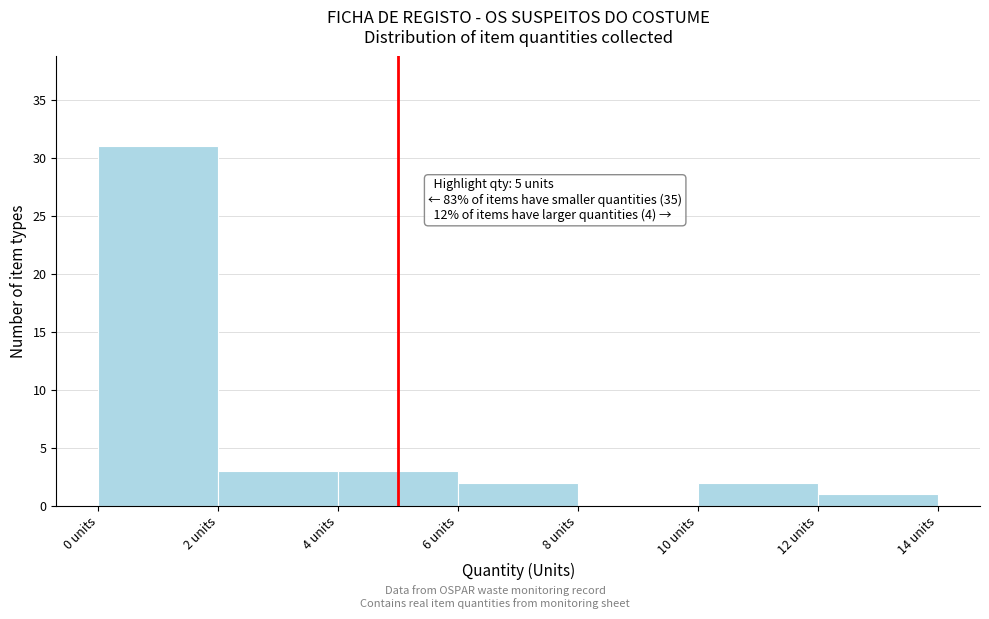

Which range on the x-axis has the tallest bar?

0 to 2